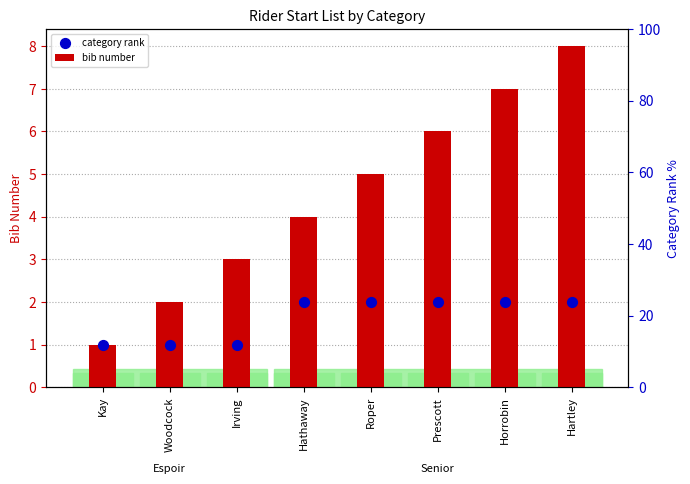

What is the total value across all series at Hathaway?

6